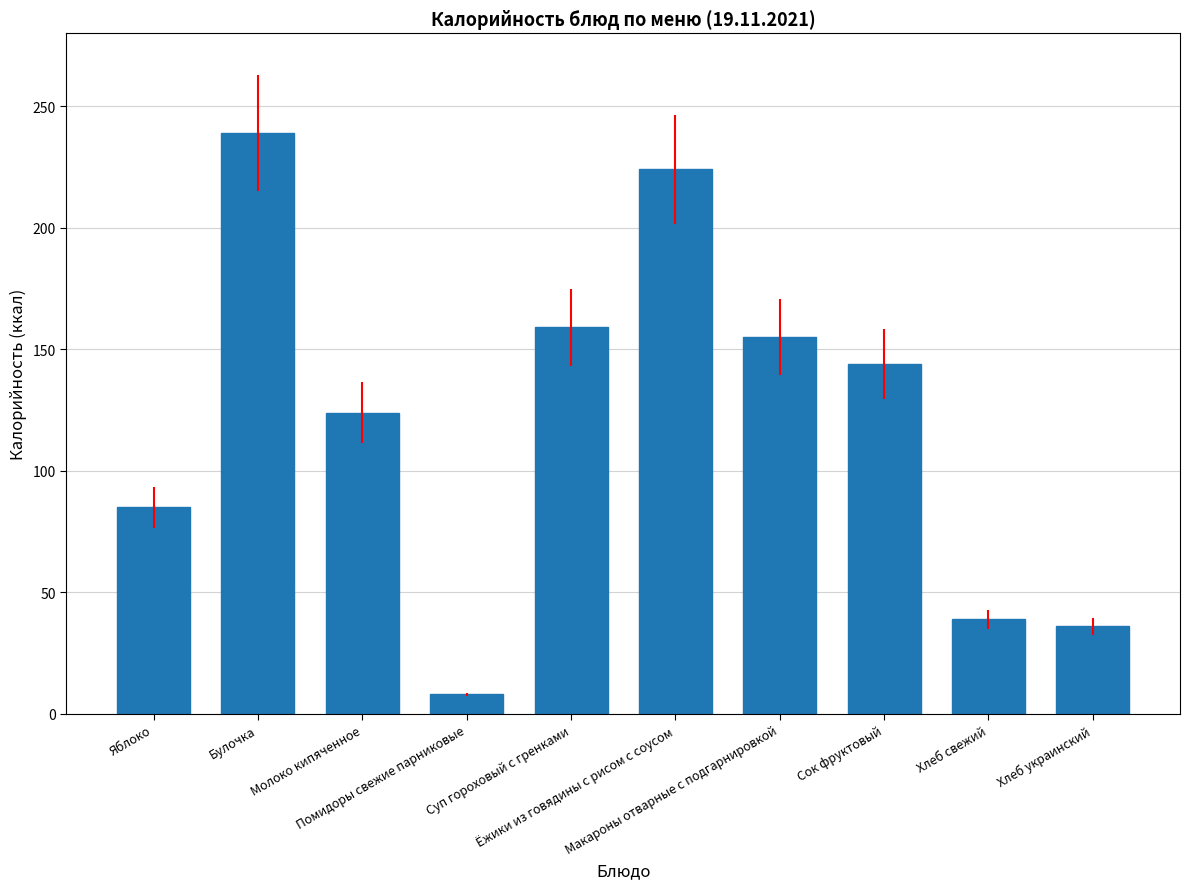

Reading left to right, extract all data points from this chart.

85	239	124	8	159	224	155	144	39	36